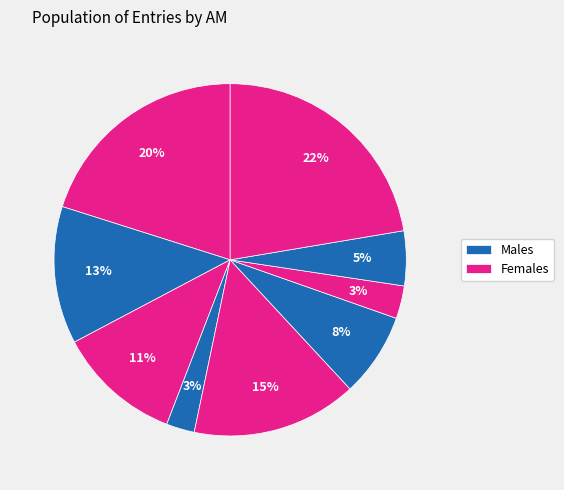

Count the number of slices in the pie.

9